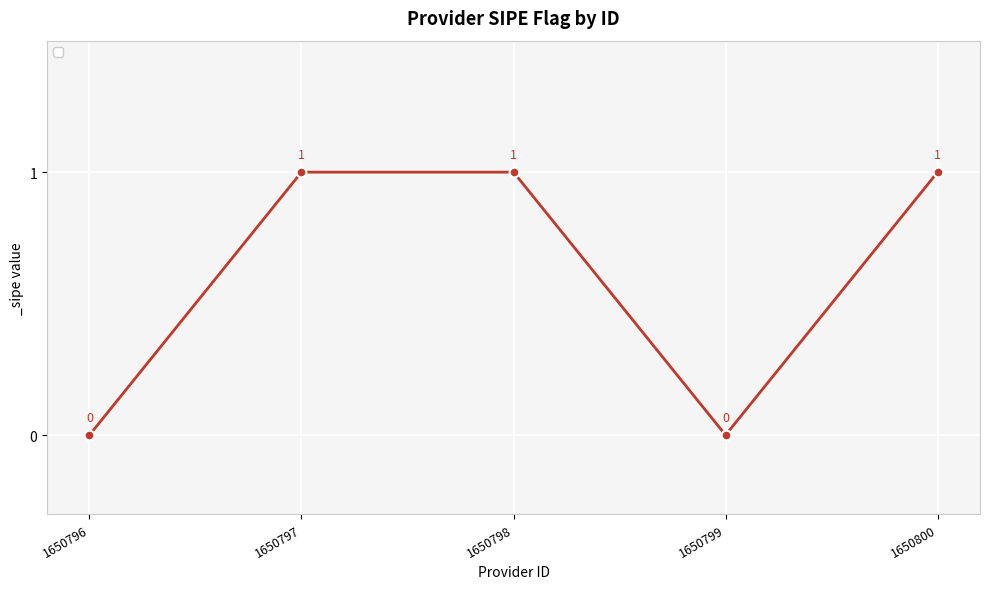

Reading left to right, transcribe all the data shown in this chart.

1650796=0	1650797=1	1650798=1	1650799=0	1650800=1